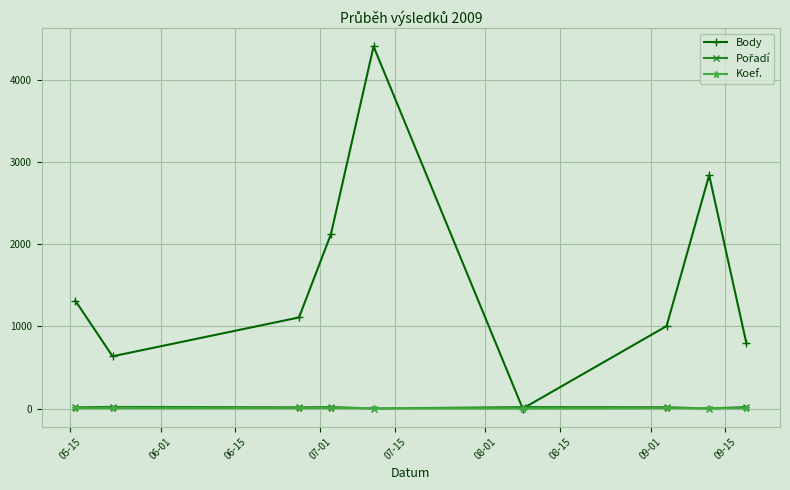

Which series has the largest total across all categories?

Body